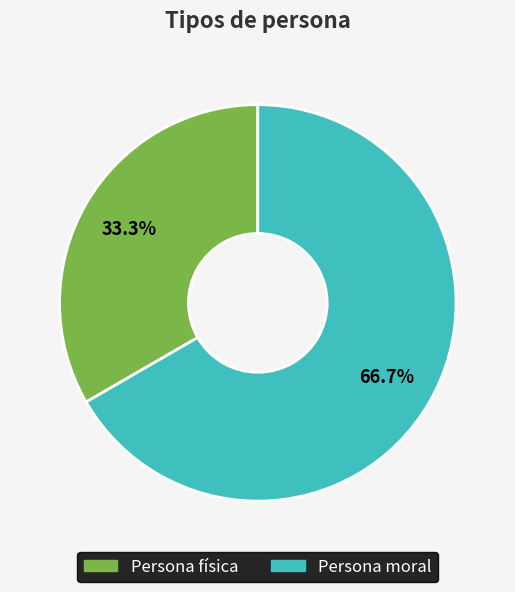

Which slice is the smallest?

Persona física